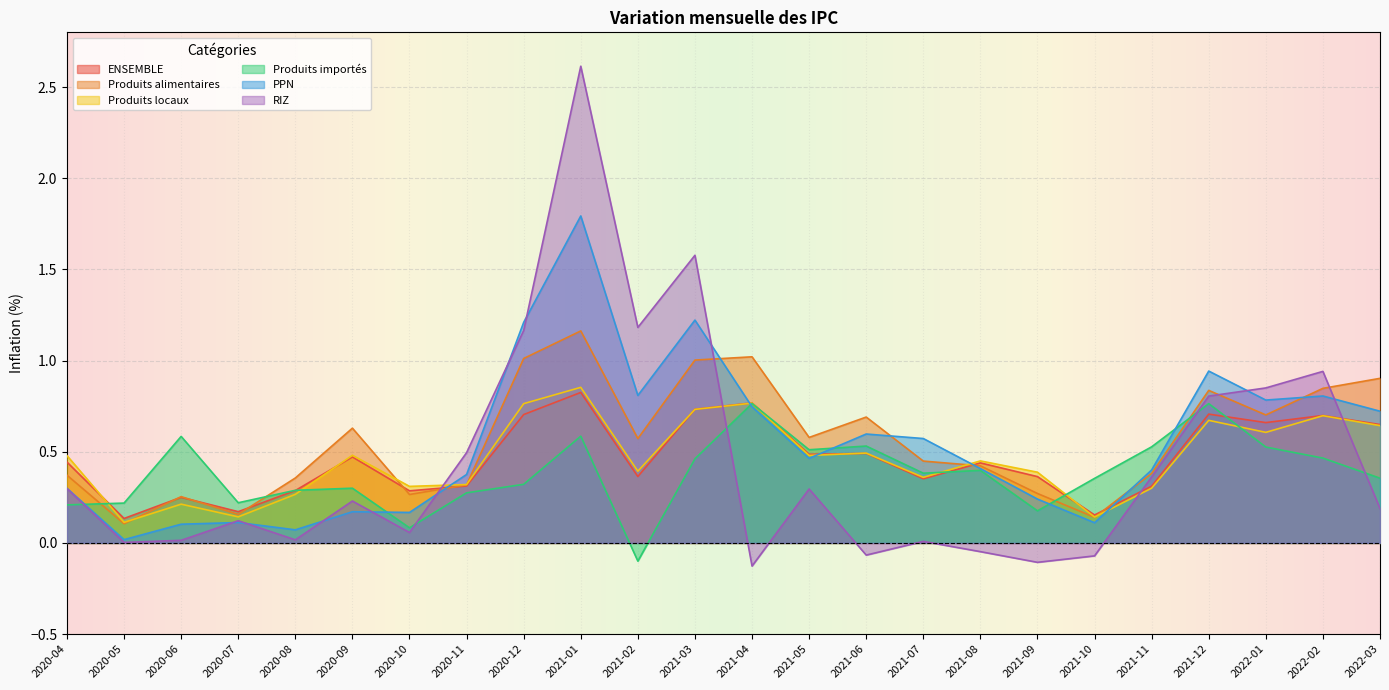

Rank the series at 2020-10 from highest to lowest value.

Produits locaux, ENSEMBLE, Produits alimentaires, PPN, Produits importés, RIZ